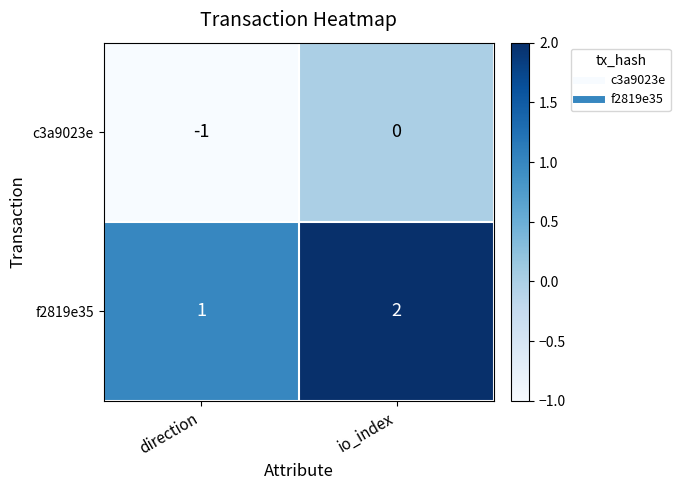

Which series has the largest total across all categories?

f2819e35